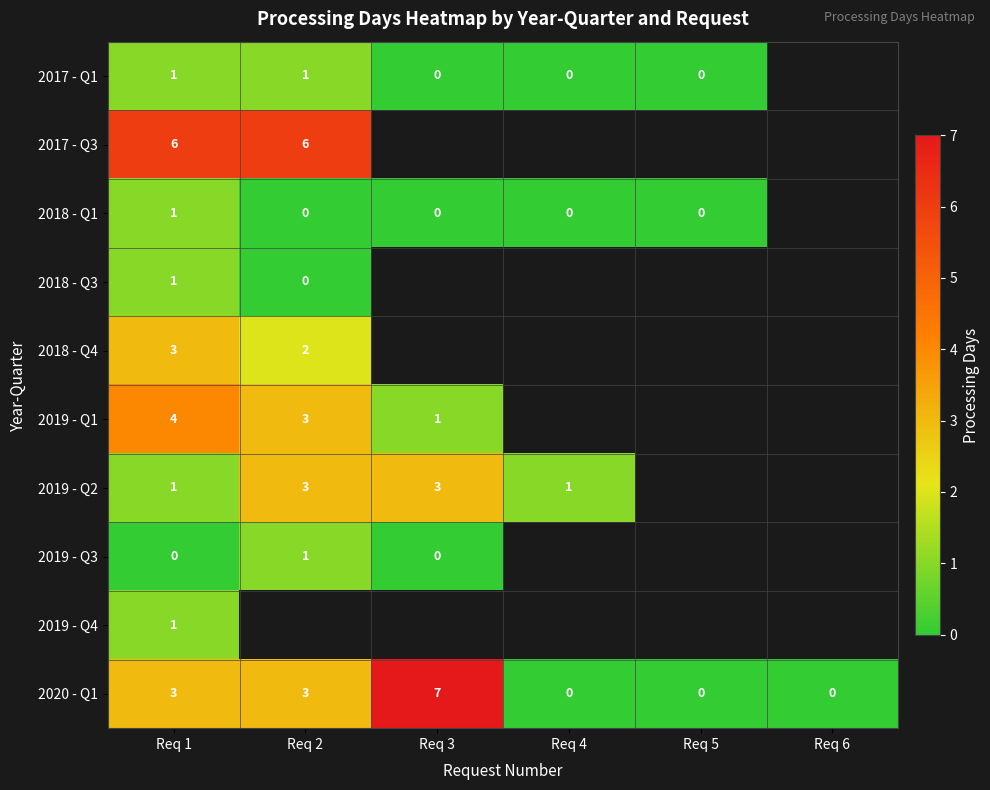

What is the maximum value for 2020 - Q1?

7